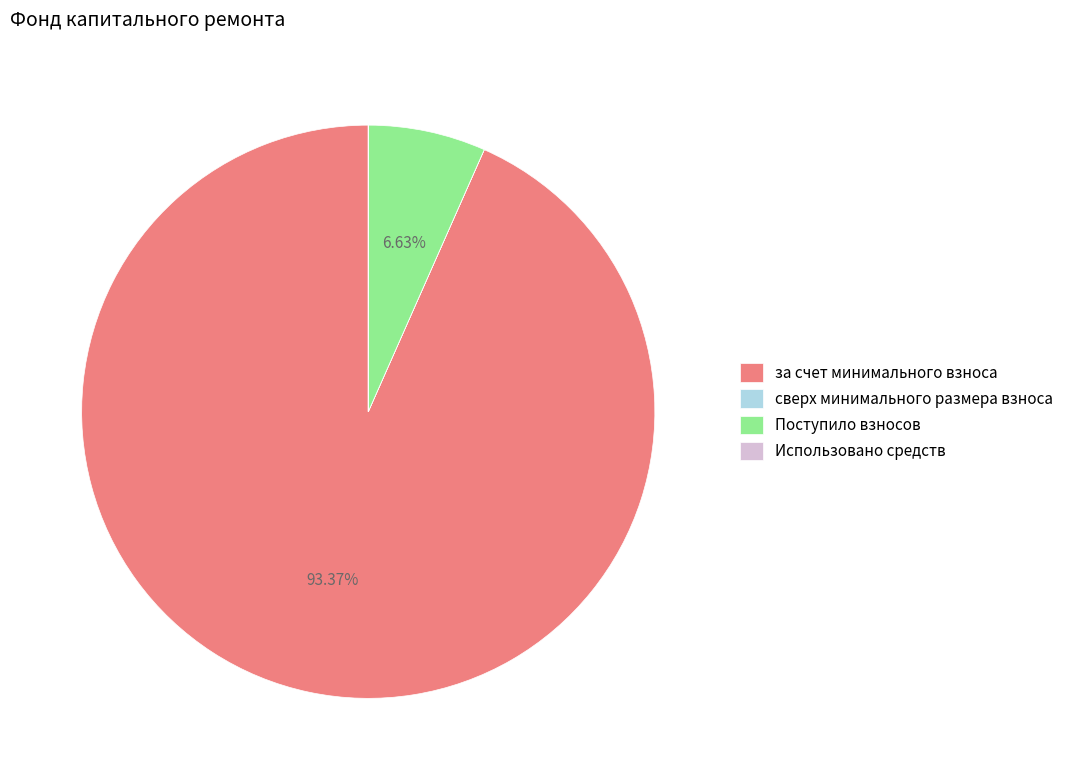

Which has a higher value, Поступило взносов or за счет минимального взноса?

за счет минимального взноса